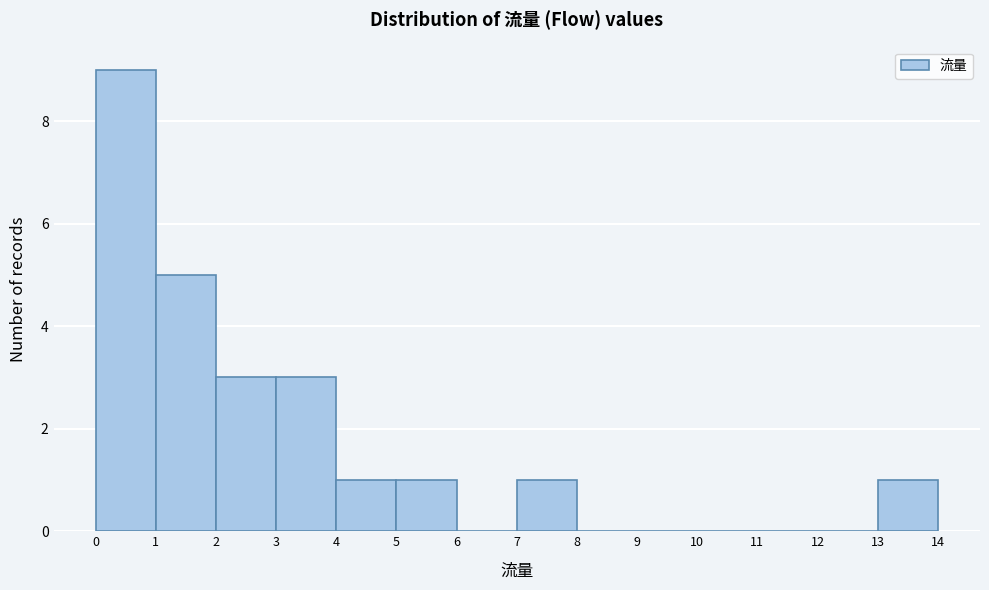

Reading left to right, list every bar in this chart as the range it spans on the x-axis followed by its height. The values are not printed on the chart, so give them approximately, as read against the axis.

0 to 1: 9
1 to 2: 5
2 to 3: 3
3 to 4: 3
4 to 5: 1
5 to 6: 1
6 to 7: 0
7 to 8: 1
8 to 9: 0
9 to 10: 0
10 to 11: 0
11 to 12: 0
12 to 13: 0
13 to 14: 1